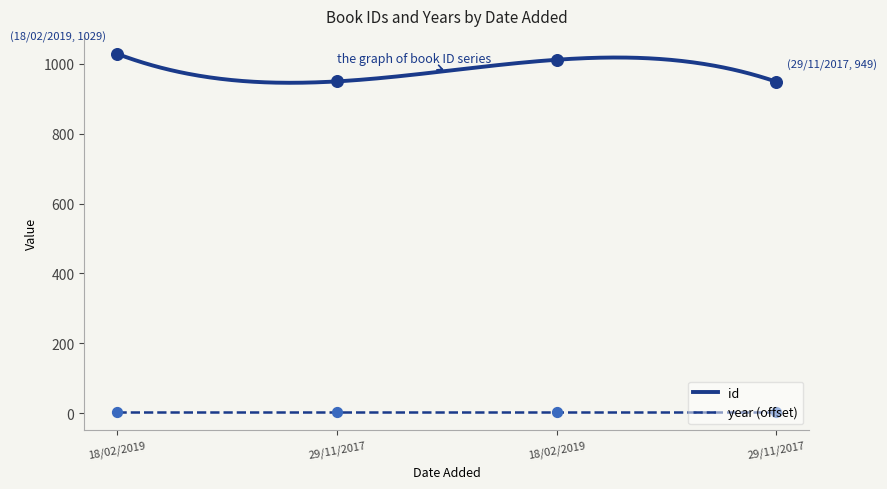

What is the ratio of the value at 18/02/2019 to the value at 18/02/2019?

1.0